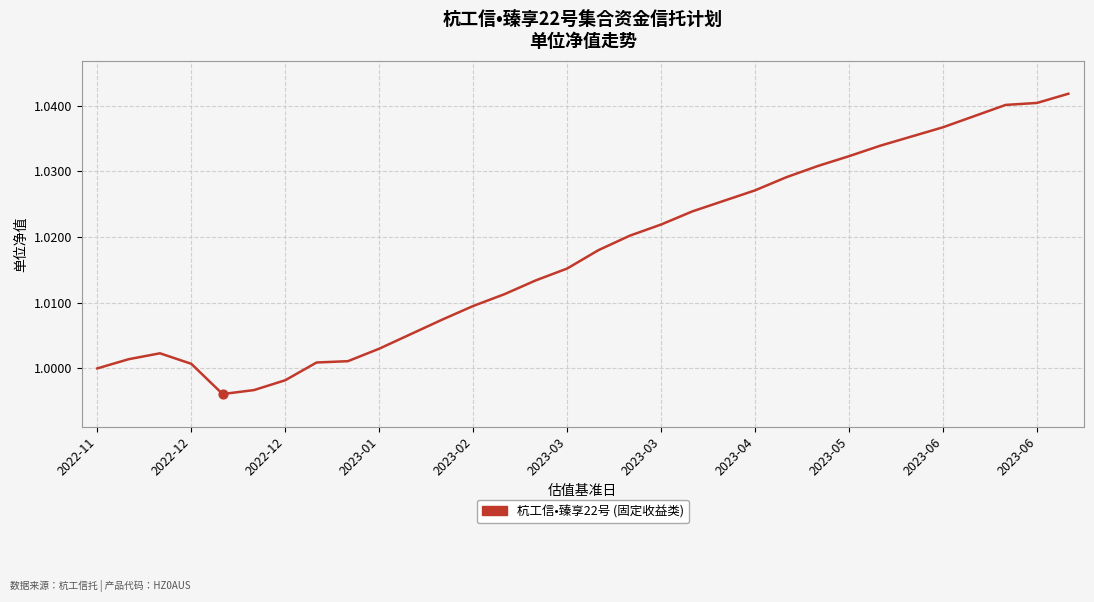

How many lines are shown in the chart?

1